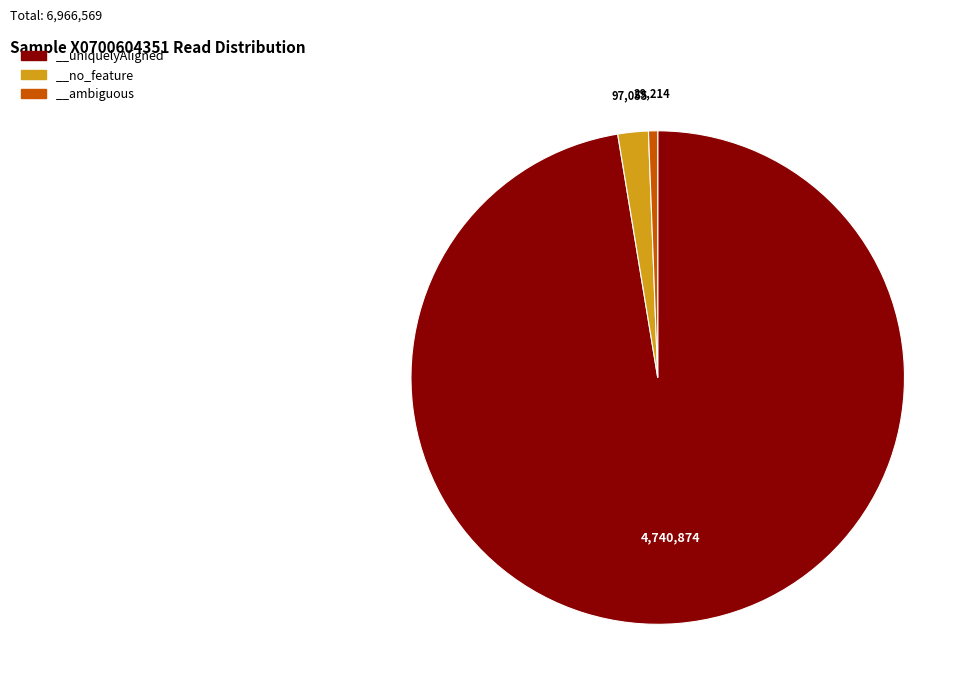

Which slice is the largest?

__uniquelyAligned